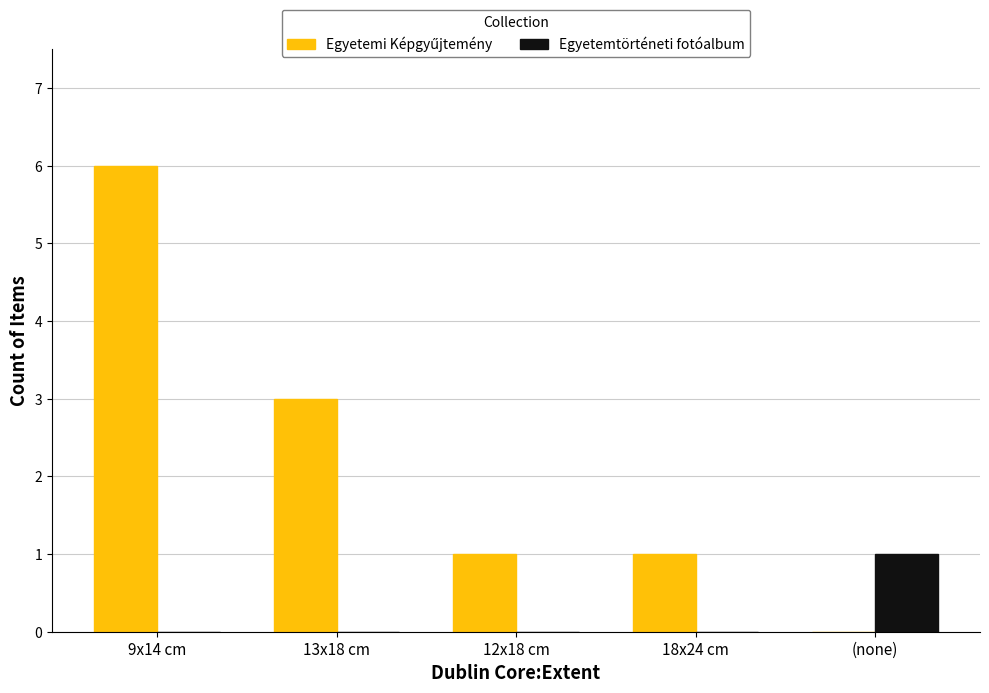

What is the greatest value displayed?

6